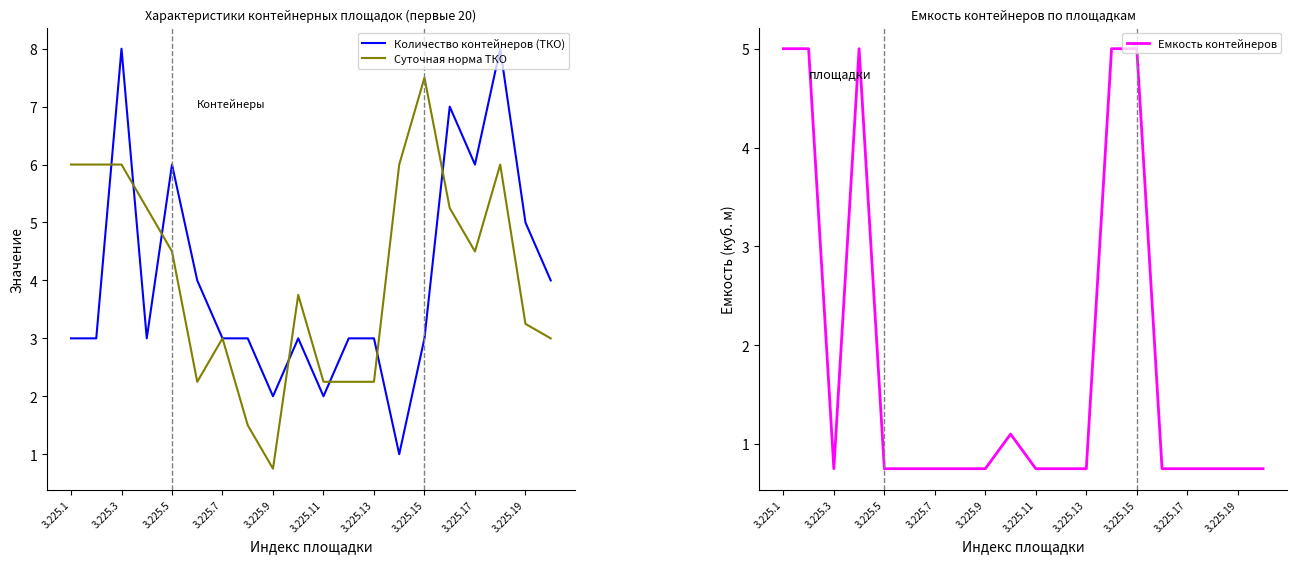

Is it true that Суточная норма ТКО equals 1.3 at 3.225.9?

False